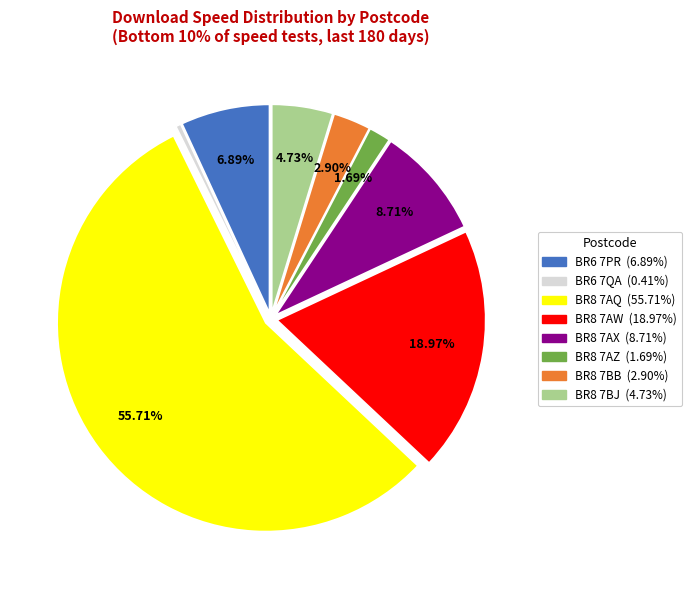

What percentage do BR8 7AQ and BR8 7AW together represent?

74.7%